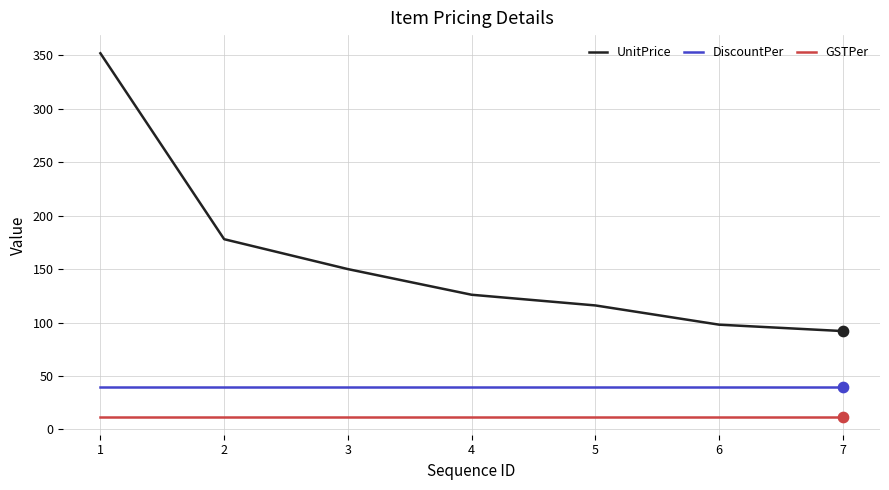

At which category is the sum across all series the highest?

1